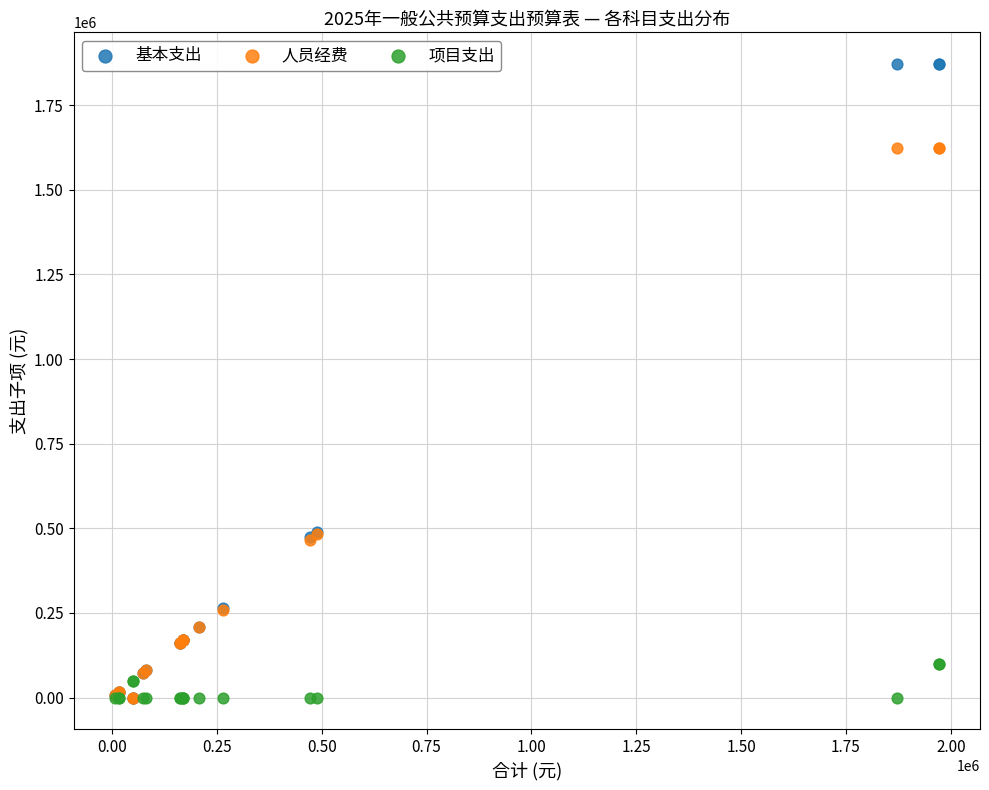

What are all the series names shown in the legend?

基本支出, 人员经费, 项目支出